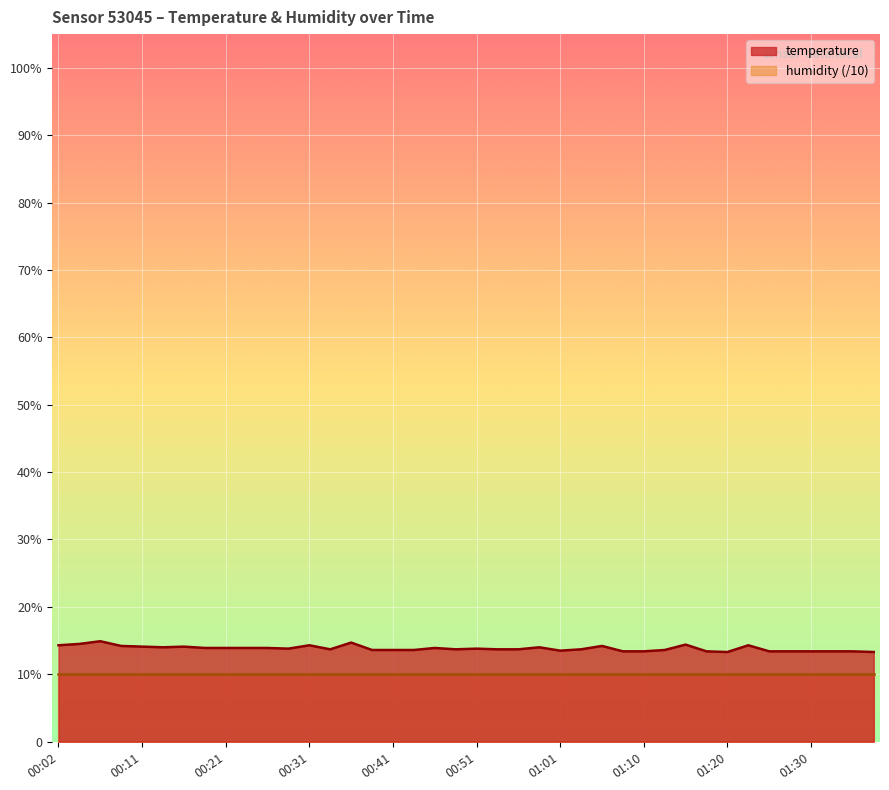

Reading right to left, transcribe all the data shown in this chart.

01:37=13.3	01:35=13.4	01:32=13.4	01:30=13.4	01:27=13.4	01:25=13.4	01:23=14.3	01:20=13.3	01:18=13.4	01:15=14.4	01:13=13.6	01:10=13.4	01:08=13.4	01:05=14.2	01:03=13.7	01:01=13.5	00:58=14.0	00:56=13.7	00:53=13.7	00:51=13.8	00:48=13.7	00:46=13.9	00:43=13.6	00:41=13.6	00:38=13.6	00:36=14.7	00:33=13.7	00:31=14.3	00:28=13.8	00:26=13.9	00:24=13.9	00:21=13.9	00:19=13.9	00:16=14.1	00:14=14.0	00:11=14.1	00:09=14.2	00:07=14.9	00:04=14.5	00:02=14.3